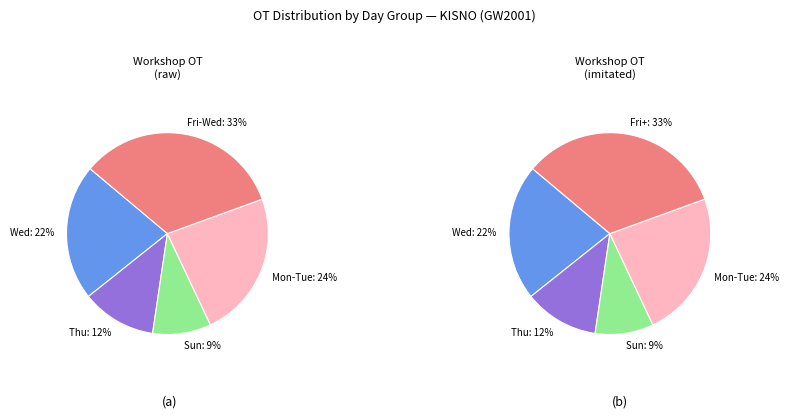

Is there any slice that represents more than half of the pie?

No